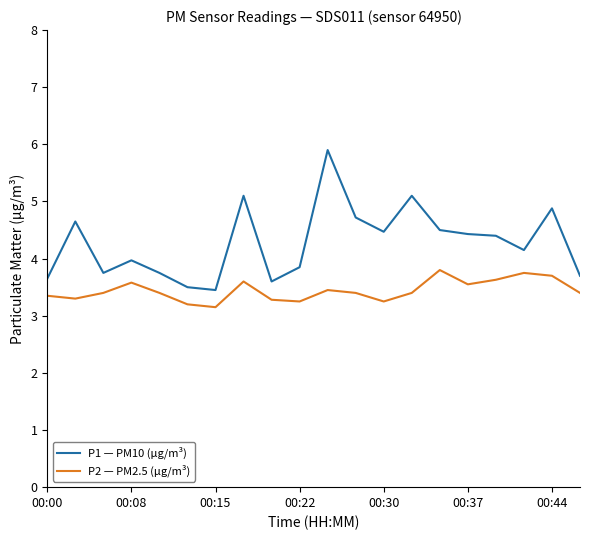

What is the average value of the P1 — PM10 (µg/m³) series?

4.3